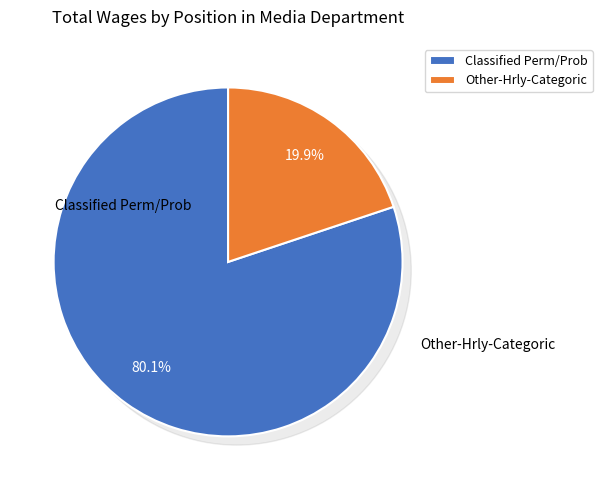

To the nearest percent, what percentage of the pie is Classified Perm/Prob?

80%